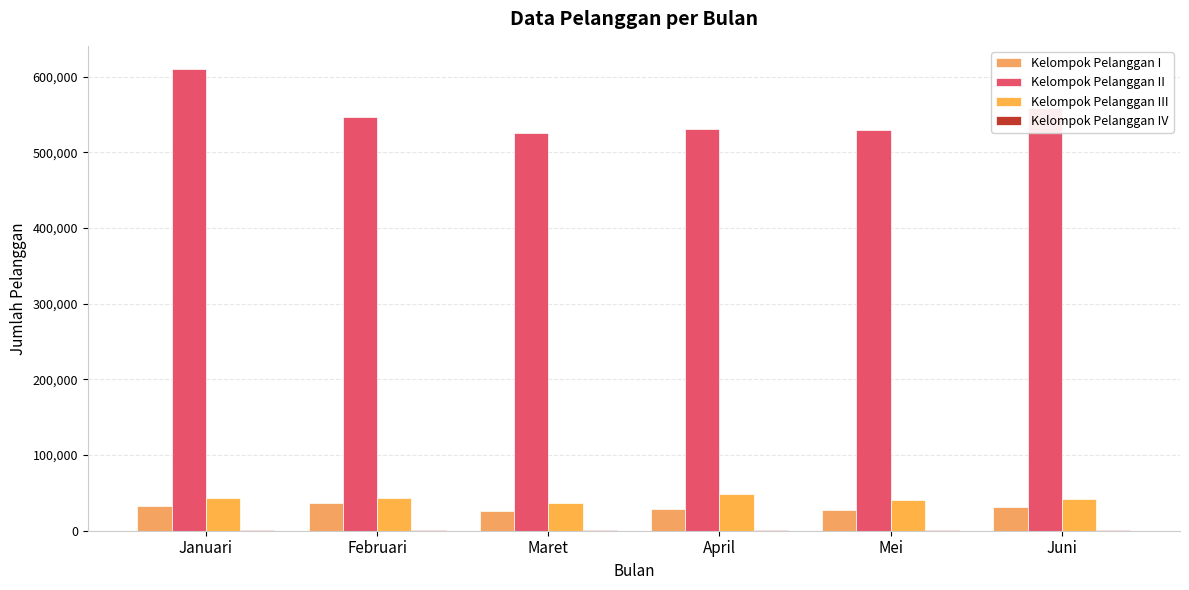

What position from the right is Mei?

2